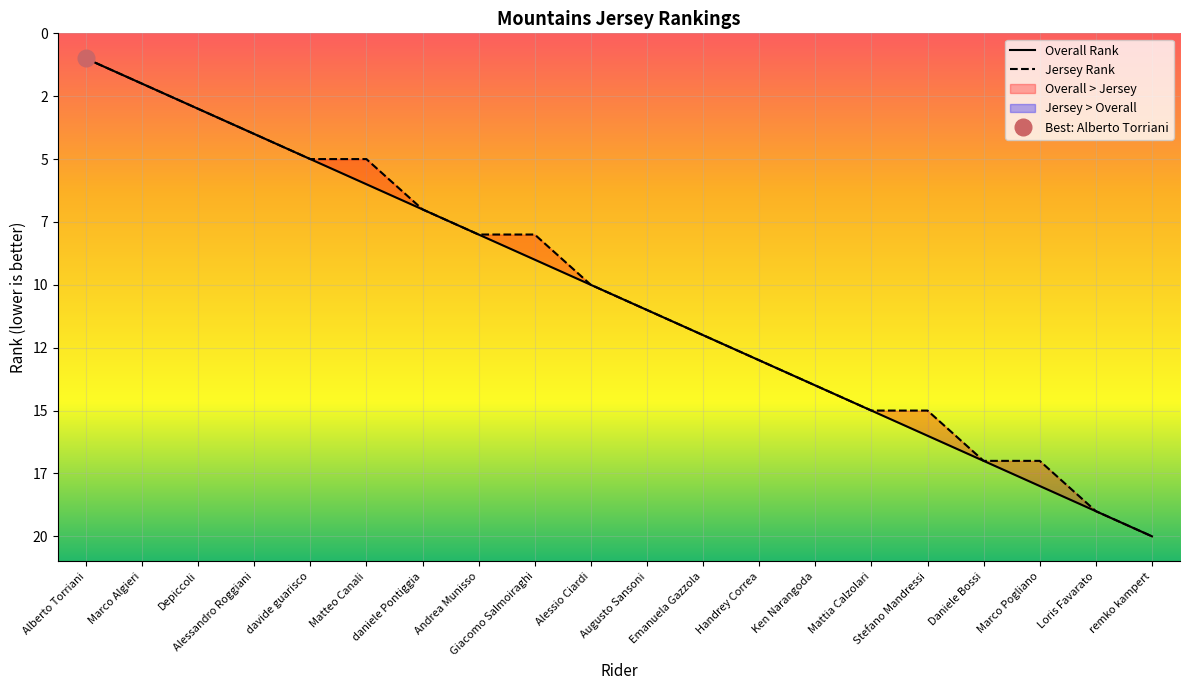

Which label corresponds to the smallest value in the chart?

Alberto Torriani